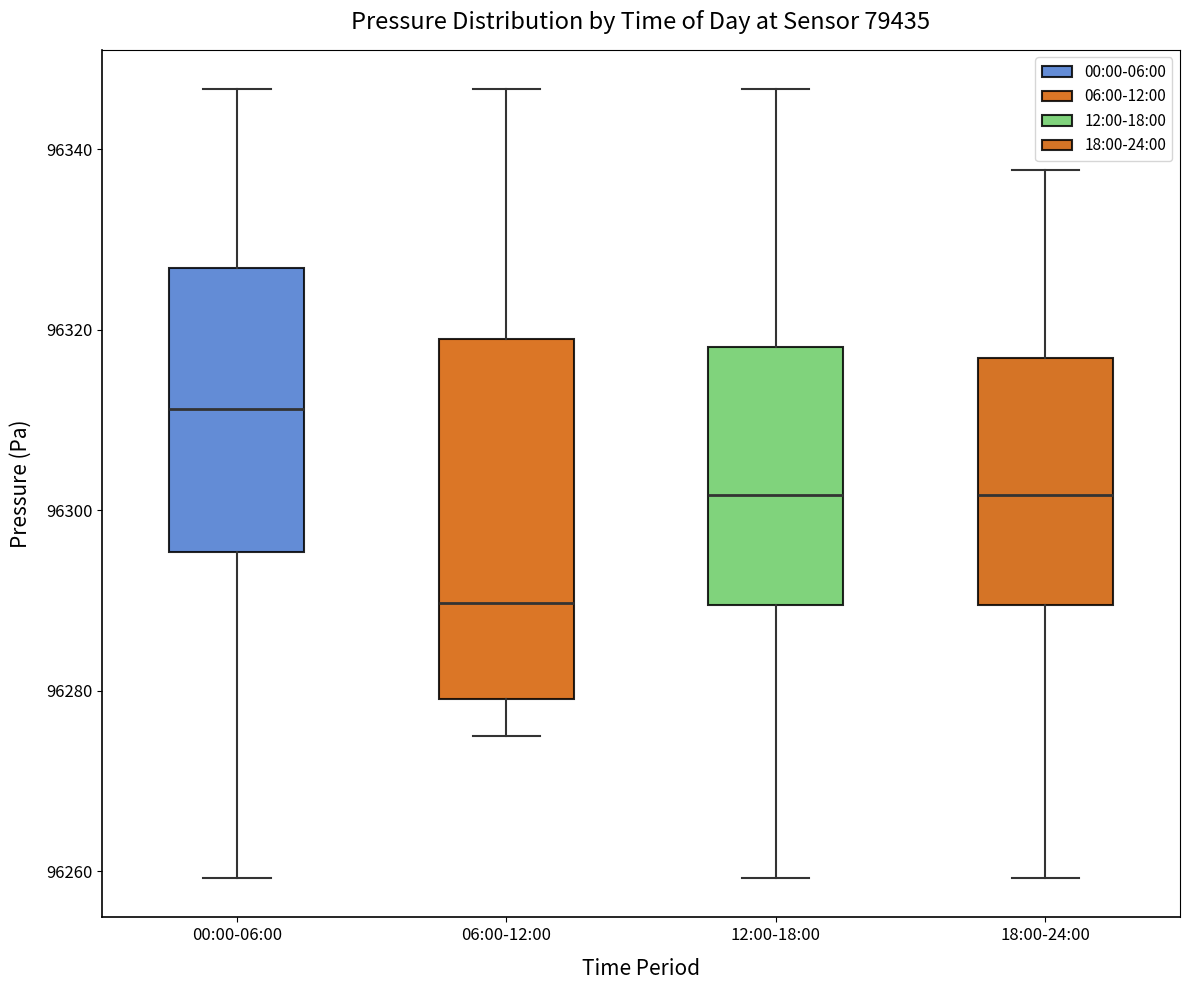

Reading left to right, read every box against the y-axis: the position of its median line, the range the box covers, and the ends of its whiskers. The values are not printed on the chart, so give them approximately, as read against the axis.

00:00-06:00: median 96312, box 96296 to 96326, whiskers 96260 to 96346
06:00-12:00: median 96290, box 96280 to 96320, whiskers 96276 to 96346
12:00-18:00: median 96302, box 96290 to 96318, whiskers 96260 to 96346
18:00-24:00: median 96302, box 96290 to 96316, whiskers 96260 to 96338